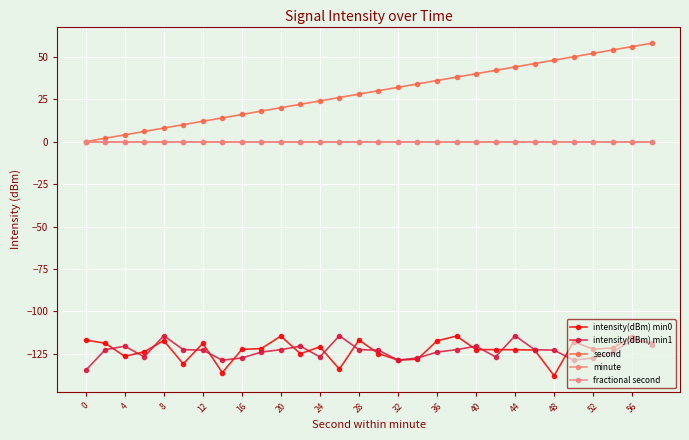

What is the greatest value displayed?

58.0